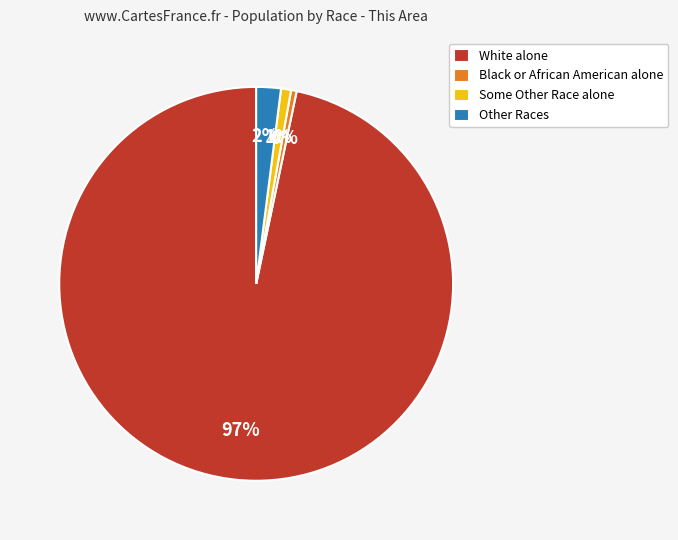

True or false: White alone accounts for 84% of the total.

False